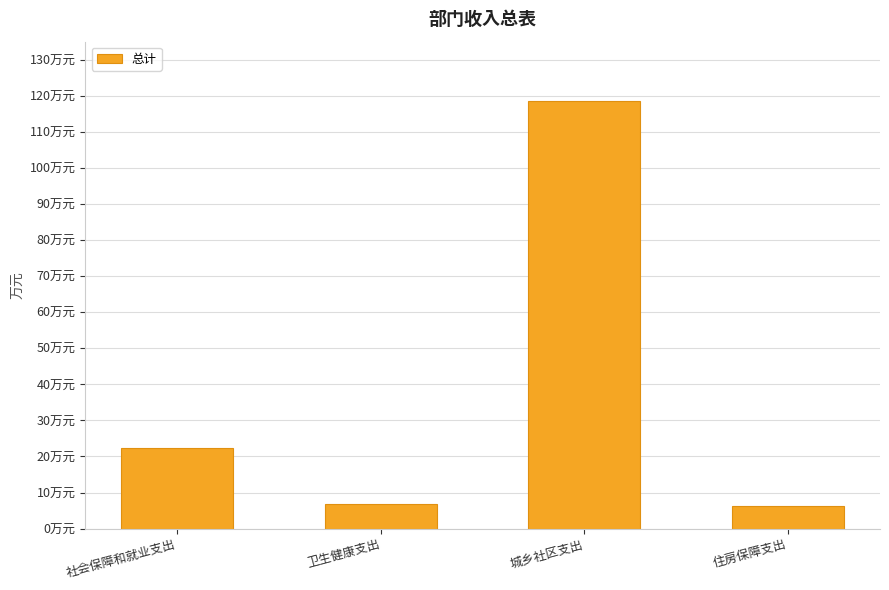

Does the chart contain any negative values?

No